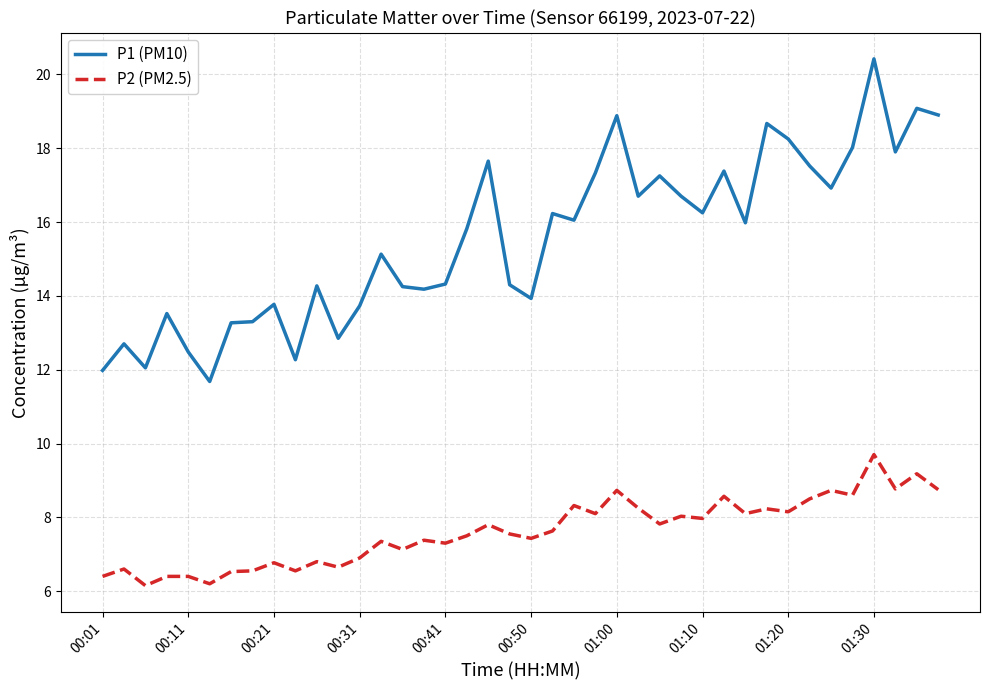

What is the difference between the maximum and minimum values in the P1 (PM10) series?

8.7